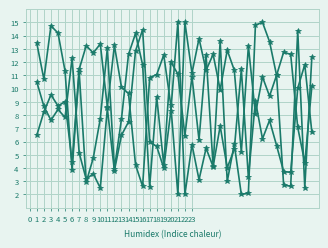

Count the number of data series in this chart.

3